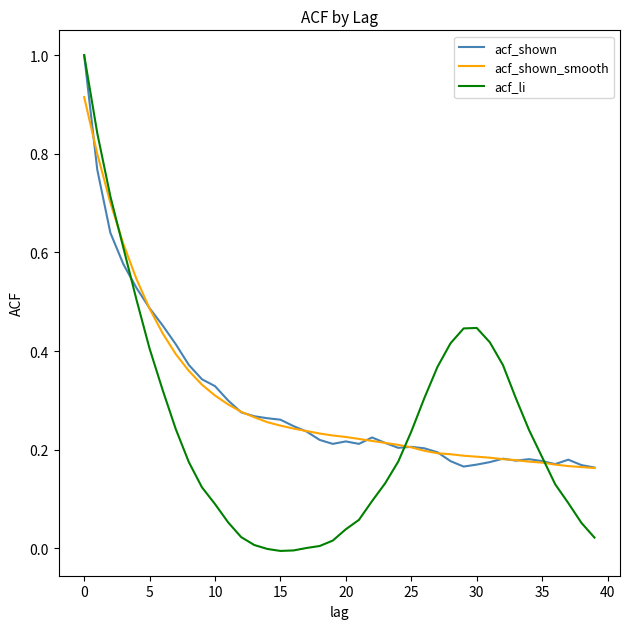

What is the greatest value displayed?

1.0